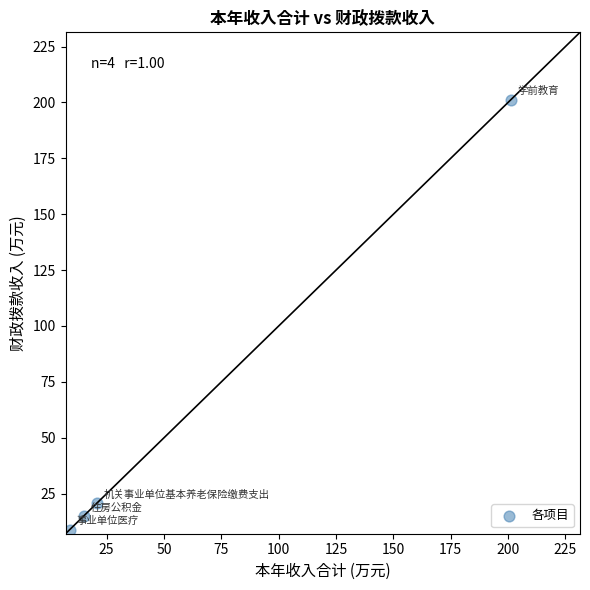

What is the range of Y values (max minus min)?

192.4